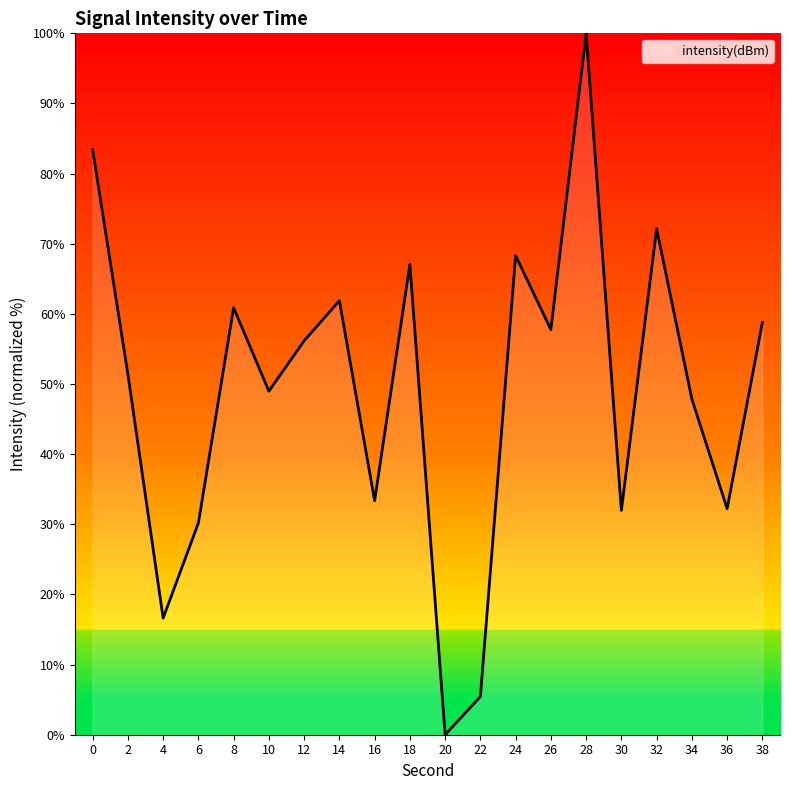

Is it true that the value at 36 is 54.4?

False